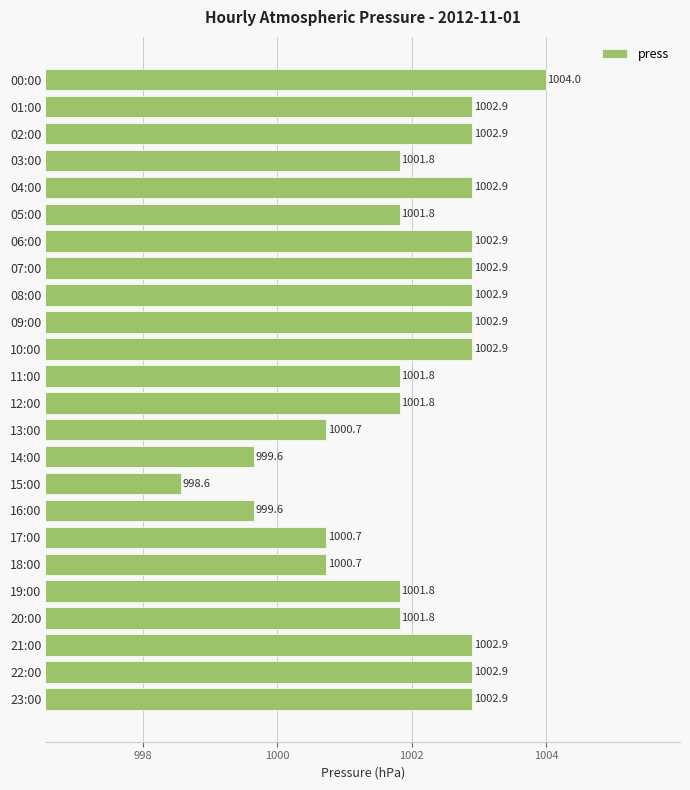

Which has a higher value, 23:00 or 11:00?

23:00